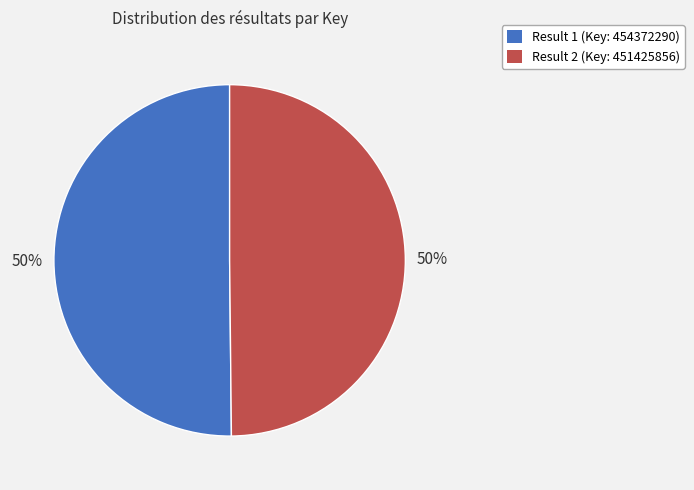

To the nearest percent, what is the average slice percentage?

50%